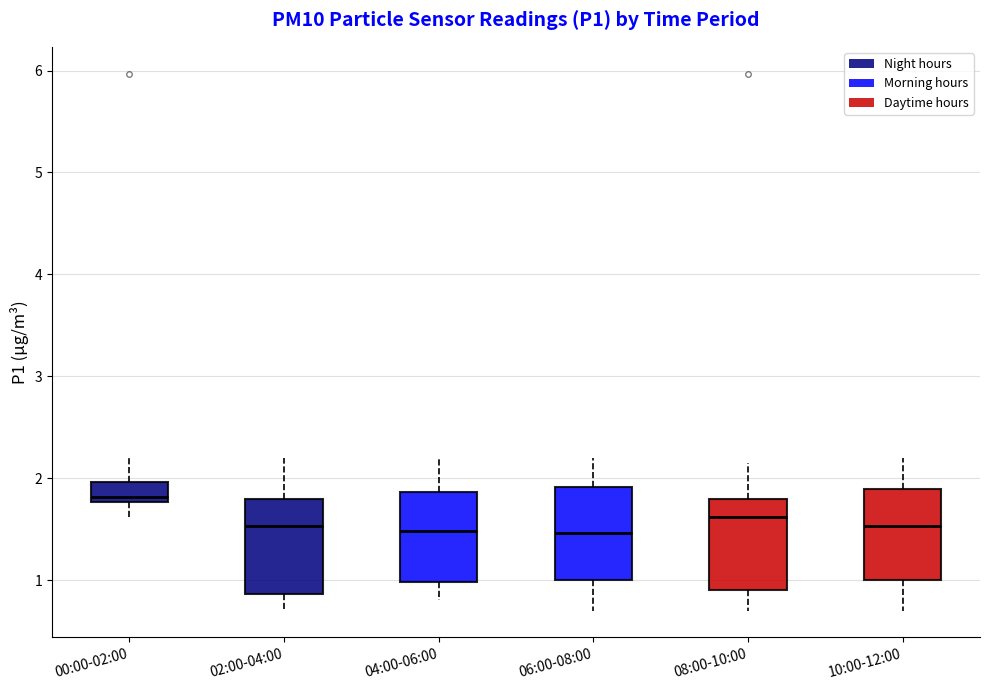

Where does the upper whisker of the box for 08:00-10:00 end on the y-axis? The values are not printed on the chart, so give them approximately, as read against the axis.

2.2